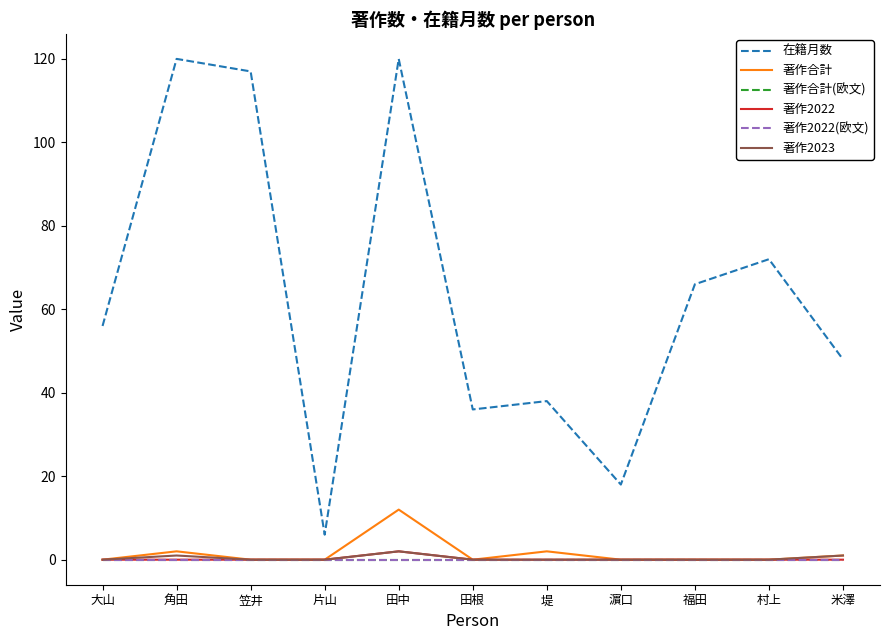

Reading left to right, extract all data points from this chart.

在籍月数: 56	120	117	6	120	36	38	18	66	72	48
著作合計: 0	2	0	0	12	0	2	0	0	0	1
著作合計(欧文): 0	0	0	0	0	0	0	0	0	0	0
著作2022: 0	0	0	0	2	0	0	0	0	0	0
著作2022(欧文): 0	0	0	0	0	0	0	0	0	0	0
著作2023: 0	1	0	0	2	0	0	0	0	0	1